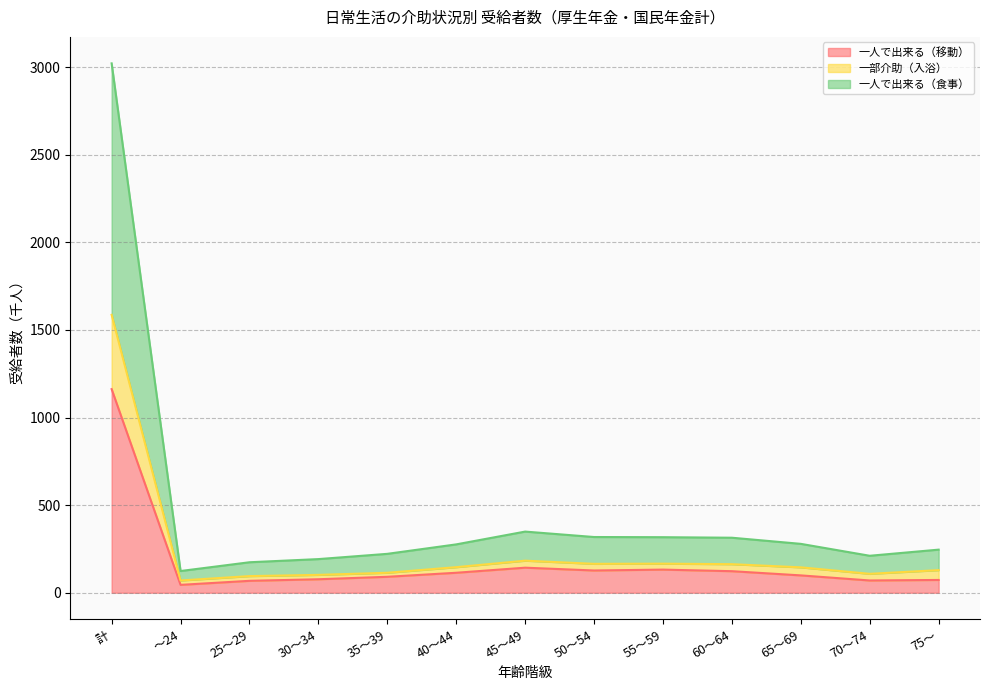

What is the sum of all 一人で出来る（移動） values?

2324